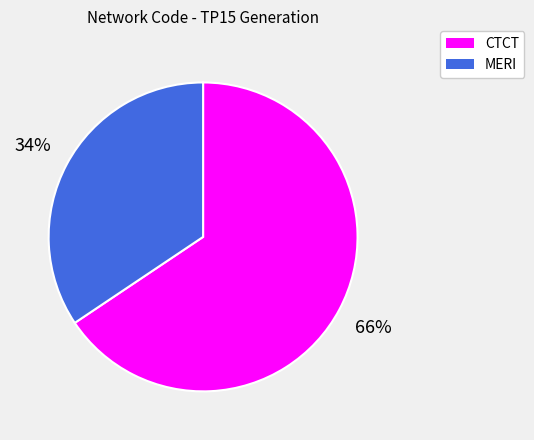

To the nearest percent, what is the average slice percentage?

50%